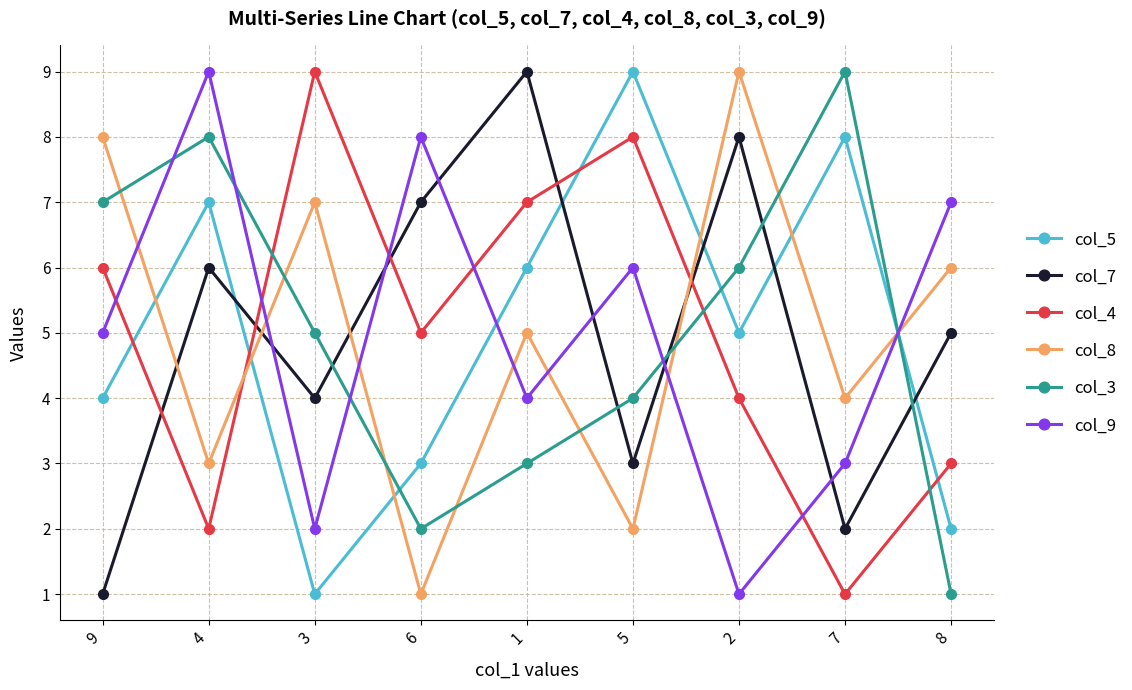

Rank the series at 1 from lowest to highest value.

col_3, col_9, col_8, col_5, col_4, col_7